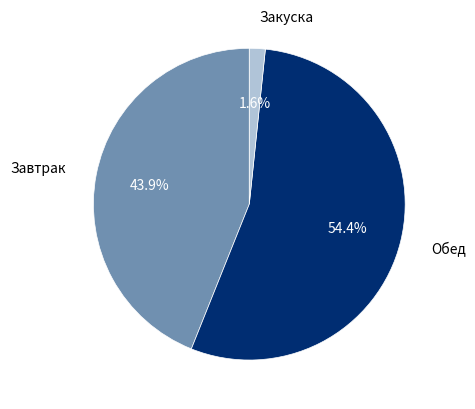

Is there a majority slice in this chart?

Yes